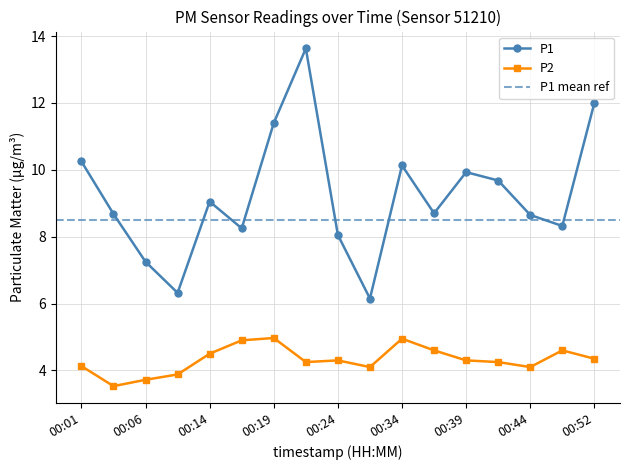

Reading left to right, transcribe all the data shown in this chart.

P1: 00:01=10.2	00:04=8.7	00:06=7.2	00:09=6.3	00:14=9.1	00:16=8.2	00:19=11.4	00:21=13.6	00:24=8.1	00:32=6.2	00:34=10.1	00:36=8.7	00:39=9.9	00:41=9.7	00:44=8.7	00:47=8.3	00:52=12.0
P2: 00:01=4.1	00:04=3.5	00:06=3.7	00:09=3.9	00:14=4.5	00:16=4.9	00:19=5.0	00:21=4.2	00:24=4.3	00:32=4.1	00:34=5.0	00:36=4.6	00:39=4.3	00:41=4.2	00:44=4.1	00:47=4.6	00:52=4.3